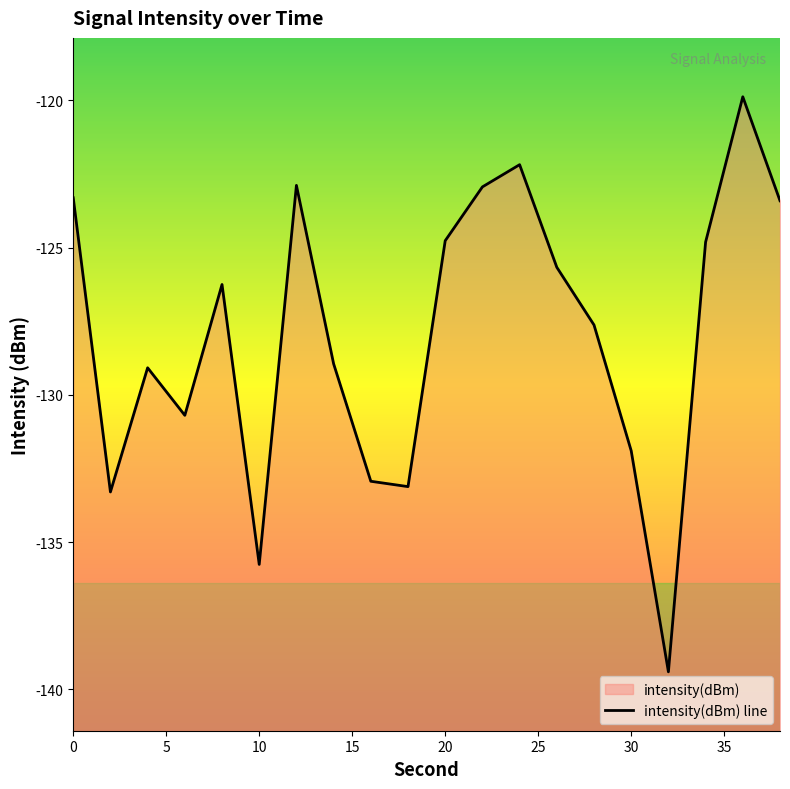

The value at 10 is -135.8. True or false?

True